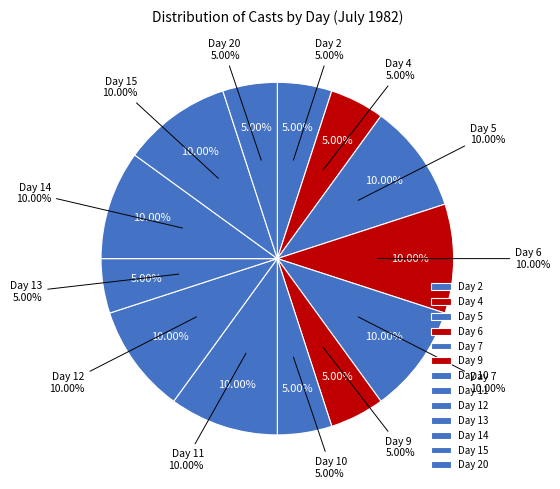

Which slice is the largest?

5